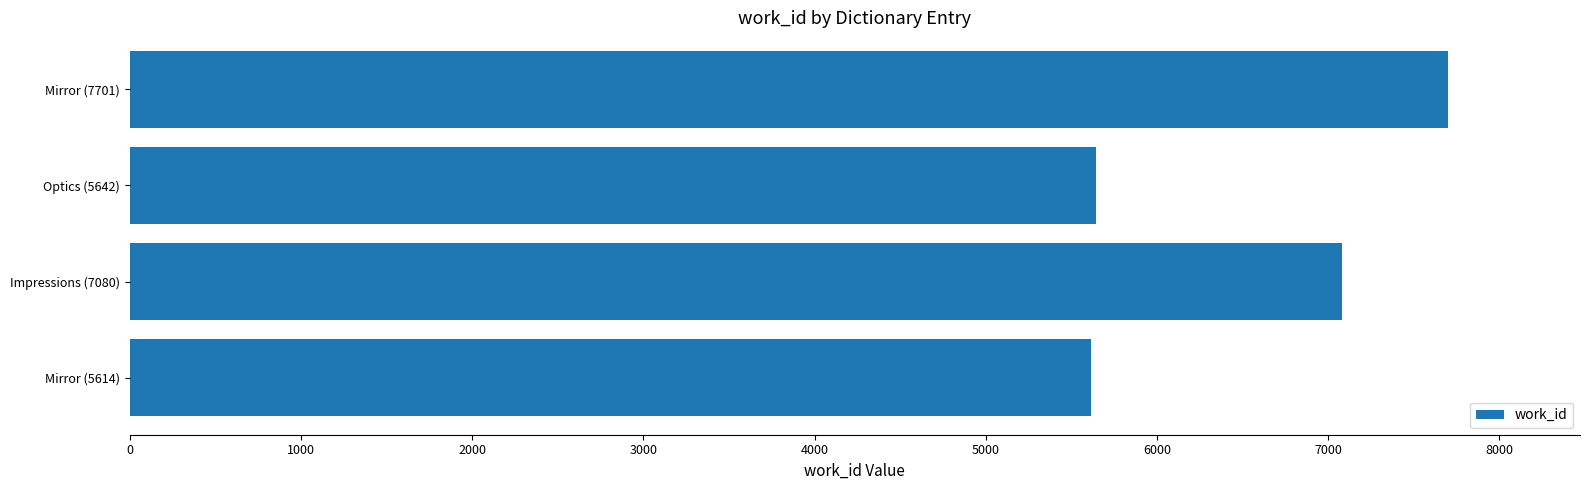

How many distinct data groups are displayed?

1